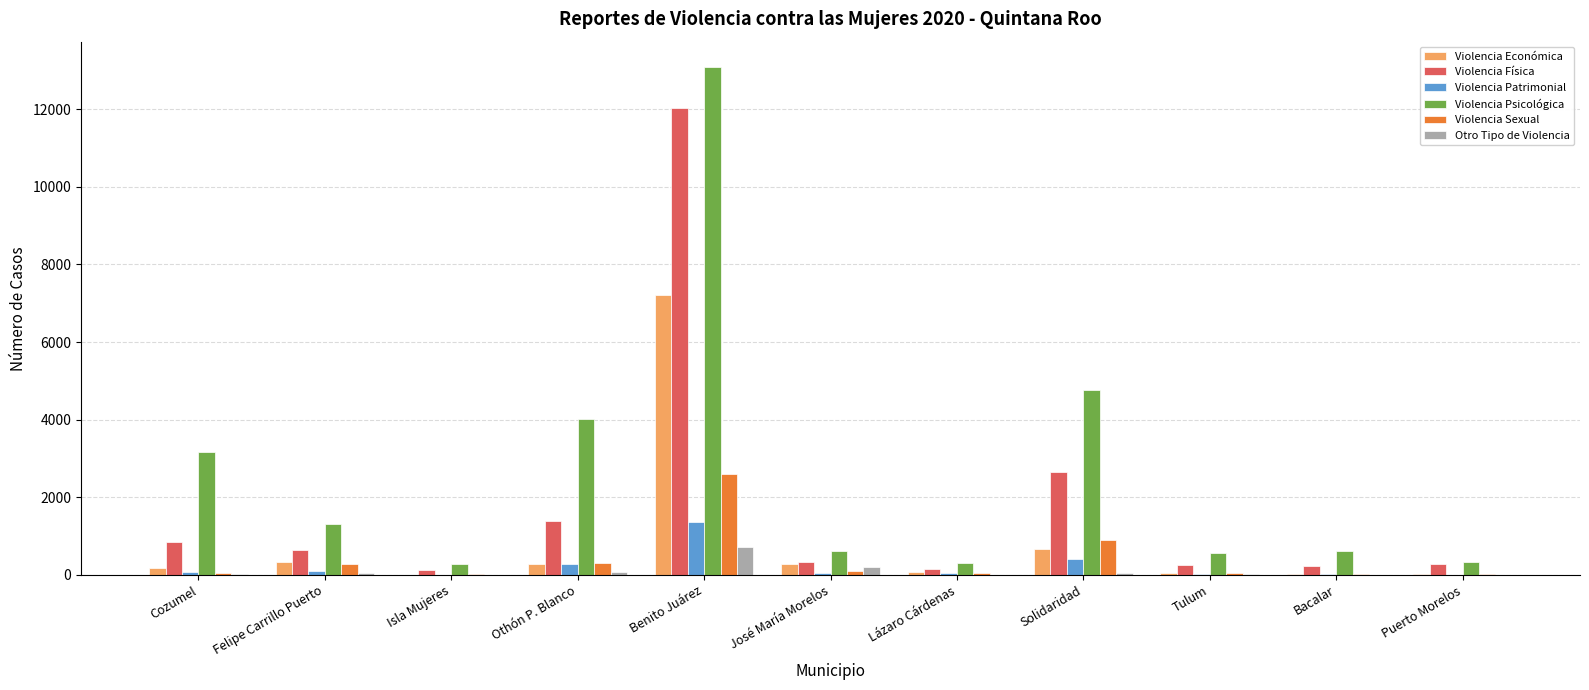

At which category is the sum across all series the highest?

Benito Juárez